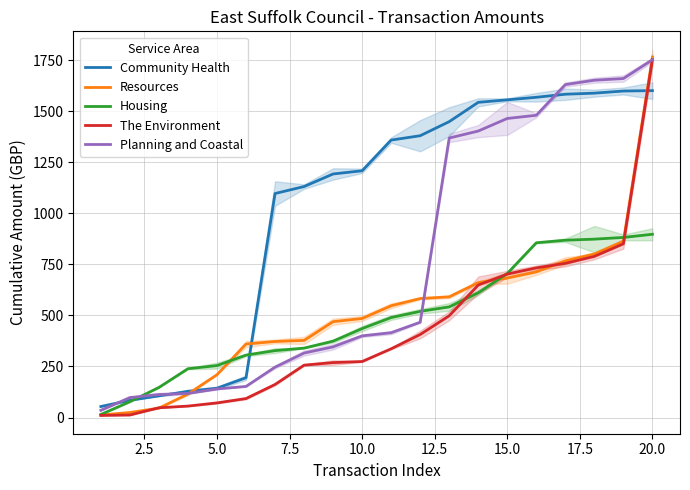

What are all the series names shown in the legend?

Community Health, Resources, Housing, The Environment, Planning and Coastal